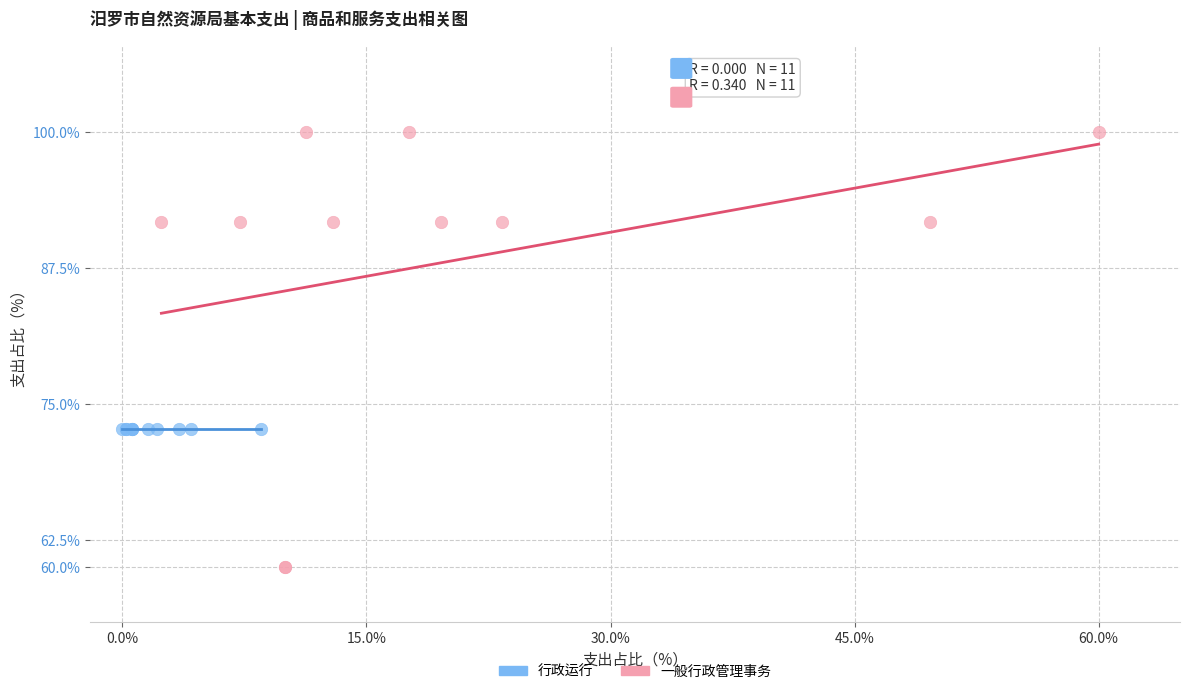

Which series contains the lowest Y value?

一般行政管理事务